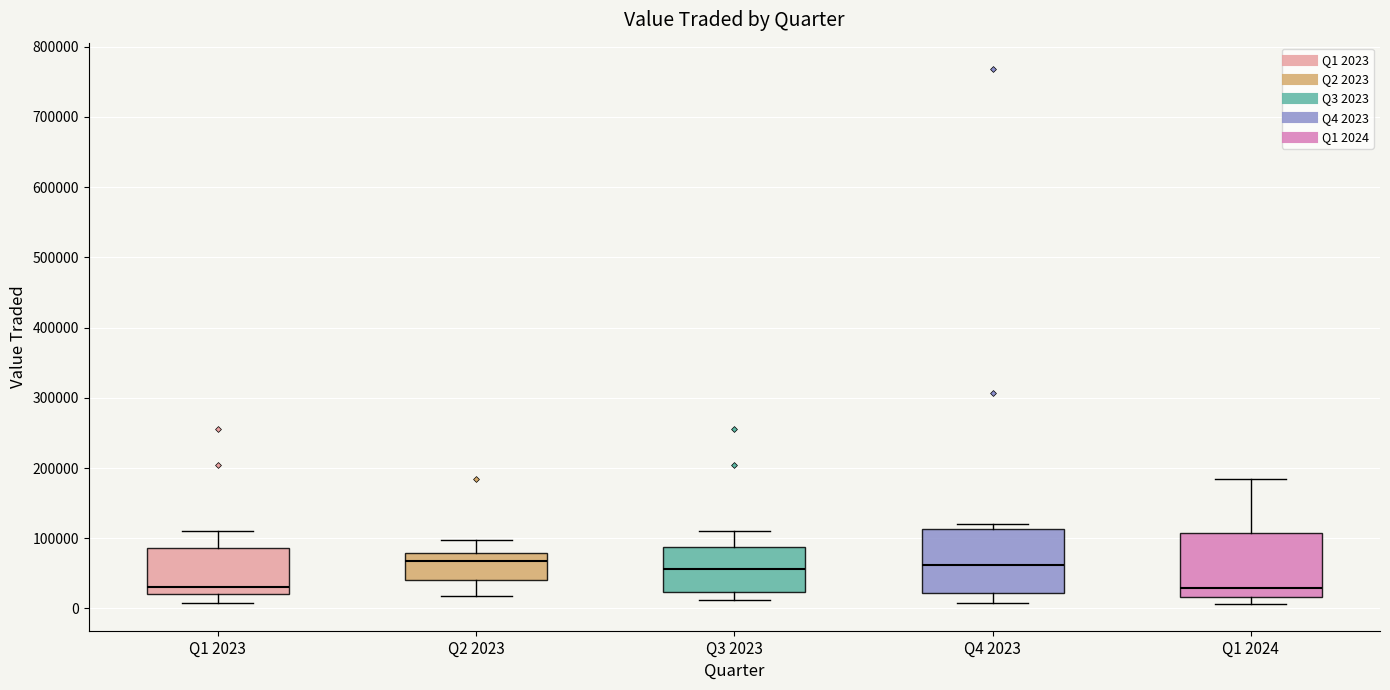

Reading left to right, read every box against the y-axis: the position of its median line, the range the box covers, and the ends of its whiskers. The values are not printed on the chart, so give them approximately, as read against the axis.

Q1 2023: median 30000, box 20000 to 90000, whiskers 10000 to 110000
Q2 2023: median 70000, box 40000 to 80000, whiskers 20000 to 100000
Q3 2023: median 60000, box 20000 to 90000, whiskers 10000 to 110000
Q4 2023: median 60000, box 20000 to 110000, whiskers 10000 to 120000
Q1 2024: median 30000, box 20000 to 110000, whiskers 10000 to 180000